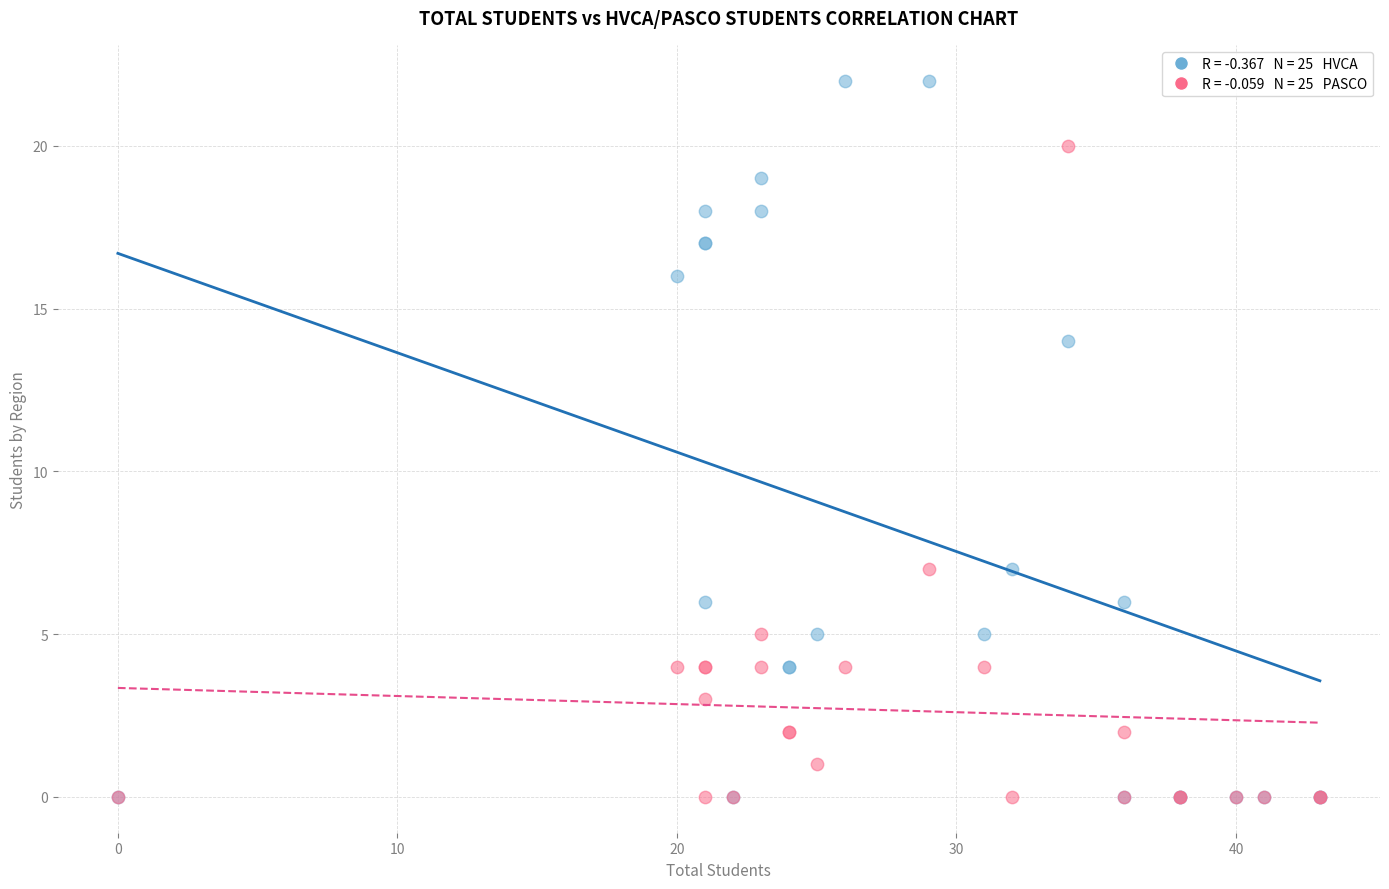

Across all series, what Y value is closest to 11?

14